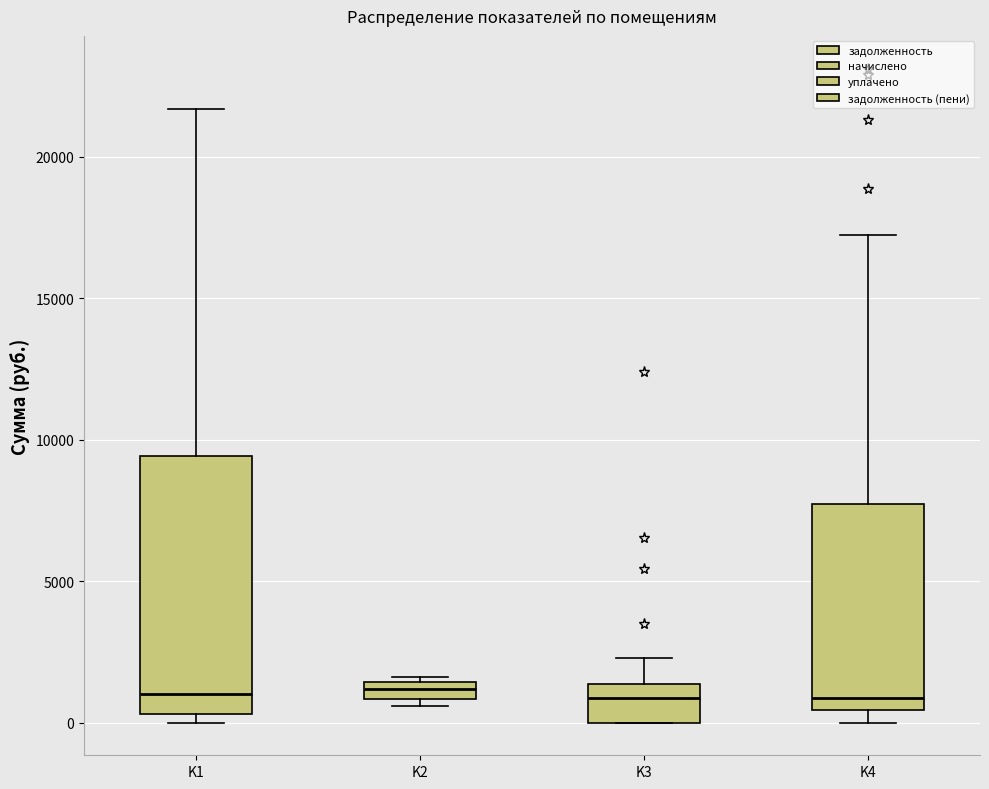

Comparing the boxes themselves (not the whiskers), which one is the tallest?

K1